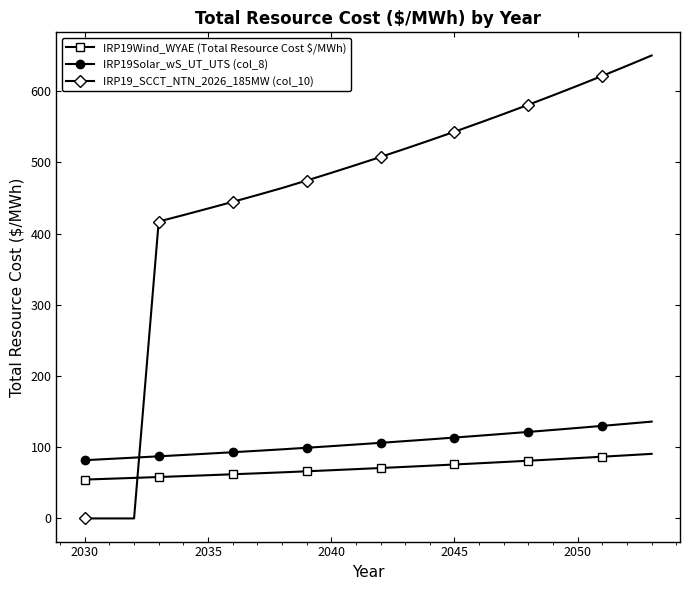

Rank the series by their maximum value, from lowest to highest.

IRP19Wind_WYAE (Total Resource Cost $/MWh), IRP19Solar_wS_UT_UTS (col_8), IRP19_SCCT_NTN_2026_185MW (col_10)